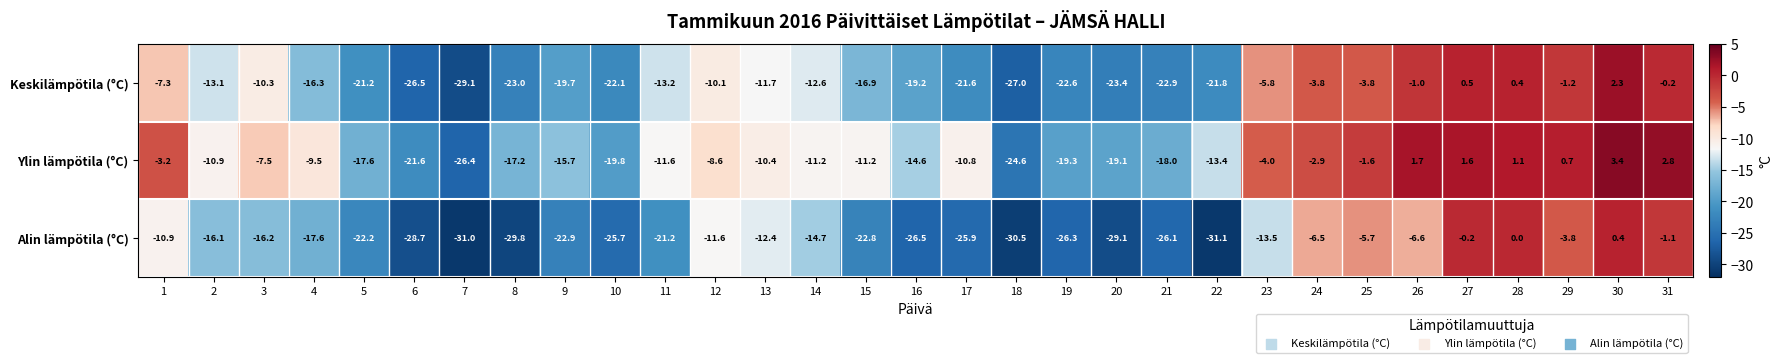

What is the total value across all series at 8?

-70.0